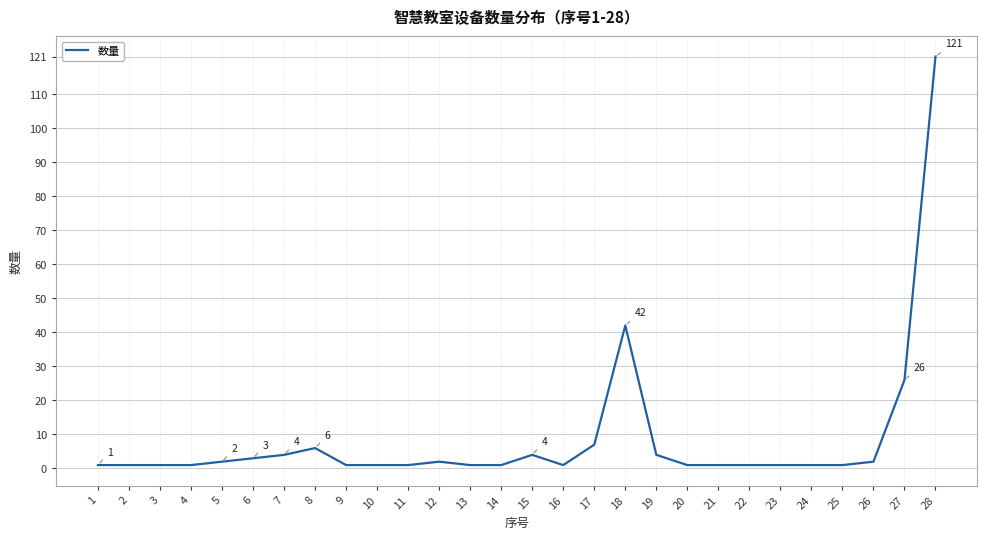

At which category does the chart reach its peak across all series?

28